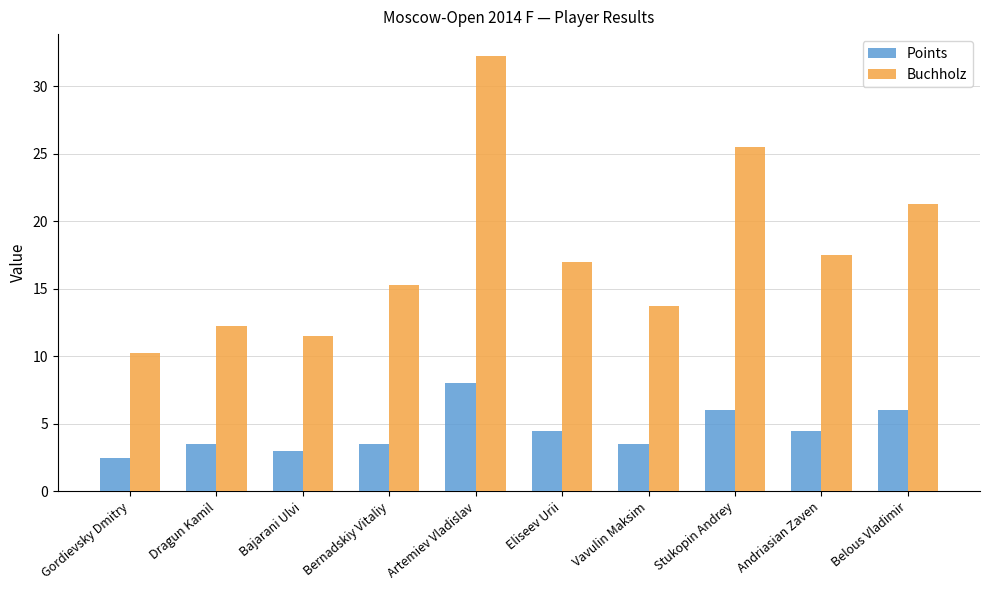

The Buchholz series shows 11.5 at Bajarani Ulvi. True or false?

True